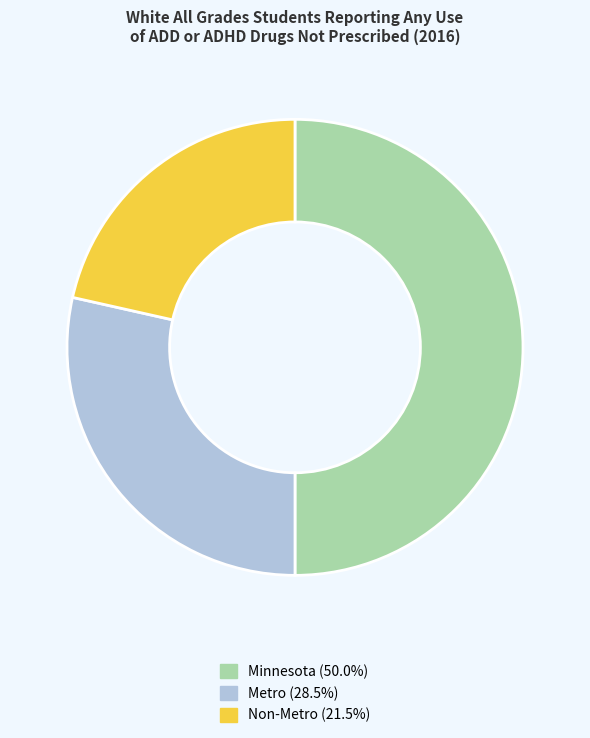

Count the number of slices in the pie.

3